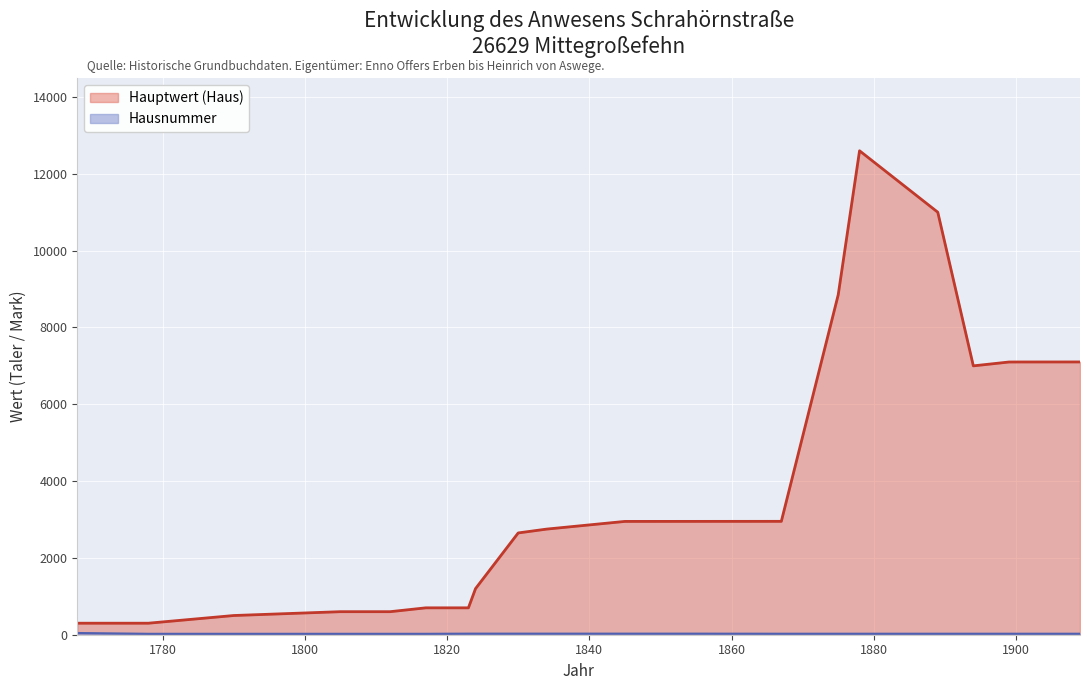

Which series has the widest spread of values?

Hauptwert (Haus)